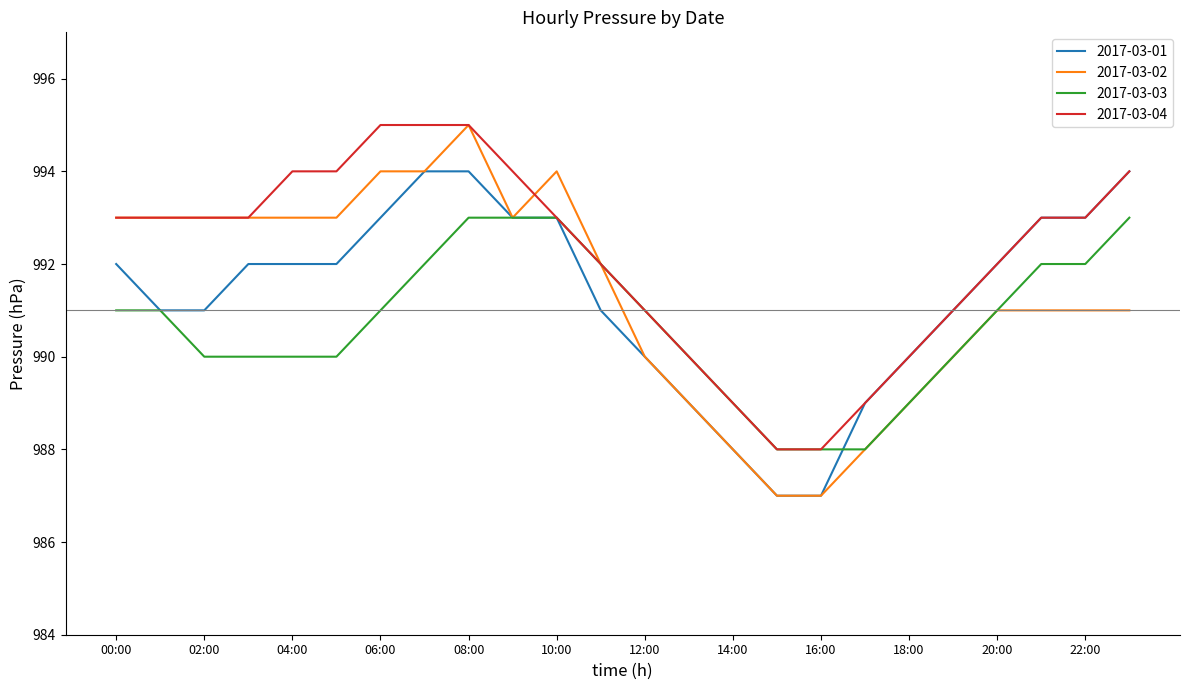

Which series has the widest spread of values?

2017-03-02